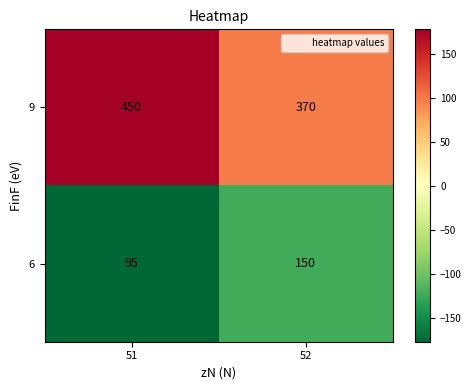

Reading right to left, extract all data points from this chart.

9: 52=370	51=450
6: 52=150	51=95